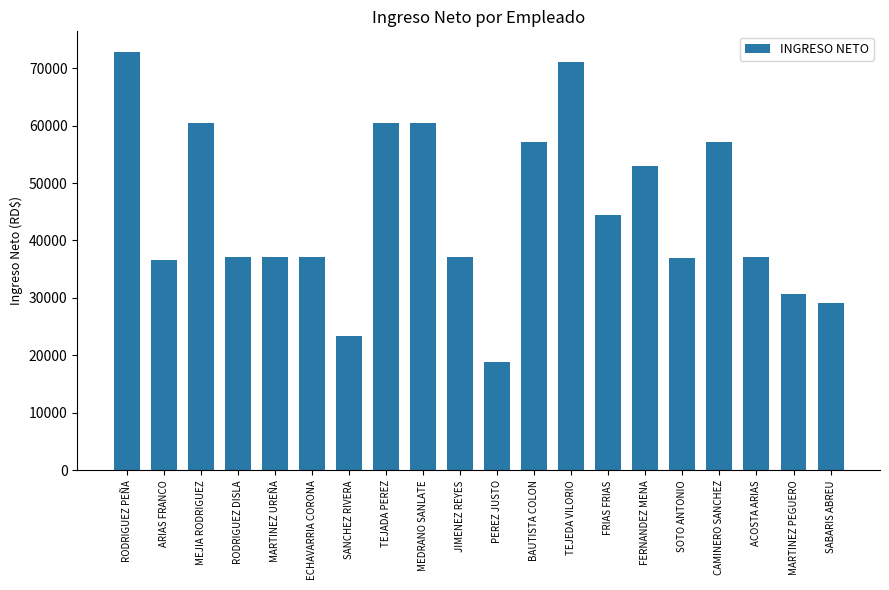

What is the value of the 20th bar from the left?

29070.6